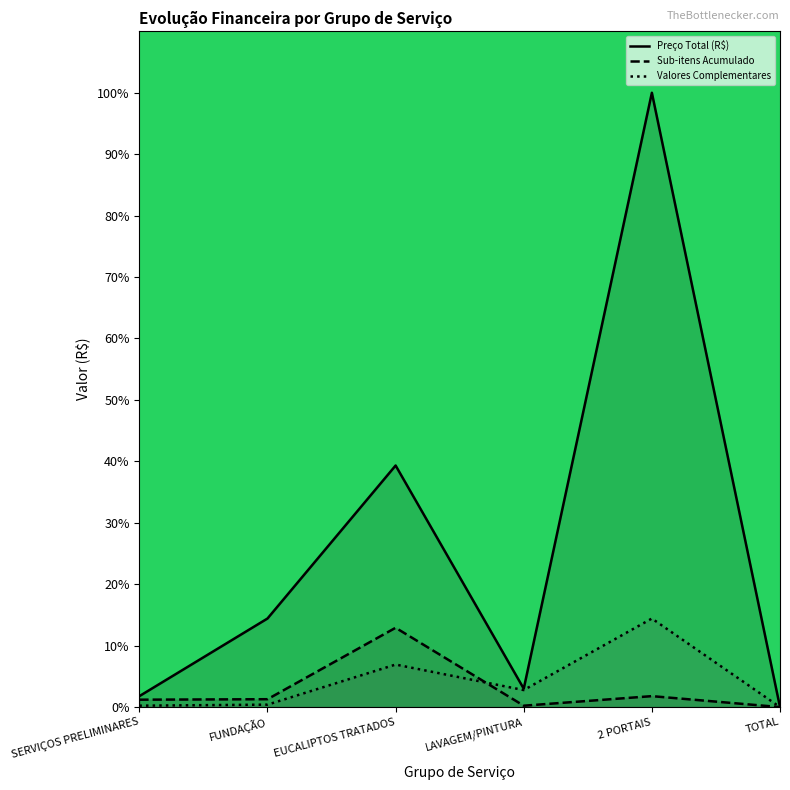

How many values in the Preço Total (R$) series exceed 14?

3